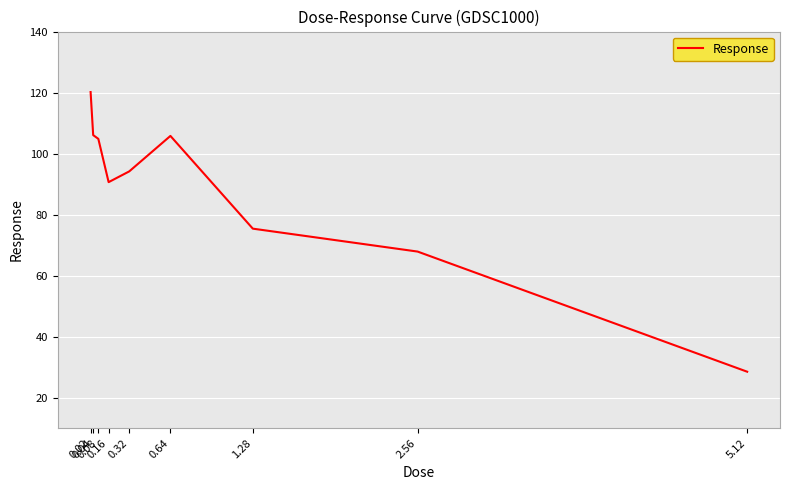

At which category does the data reach its first local peak?

0.64